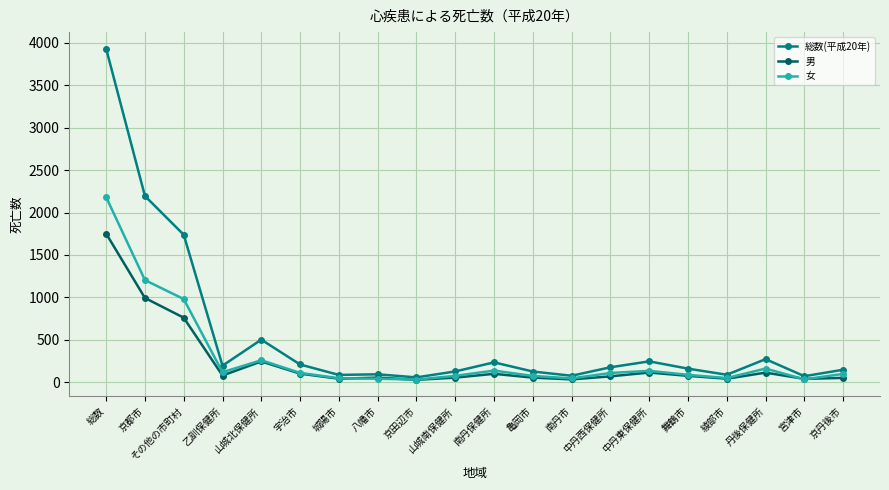

True or false: 男 has more than 0 points higher than both neighbors.

True